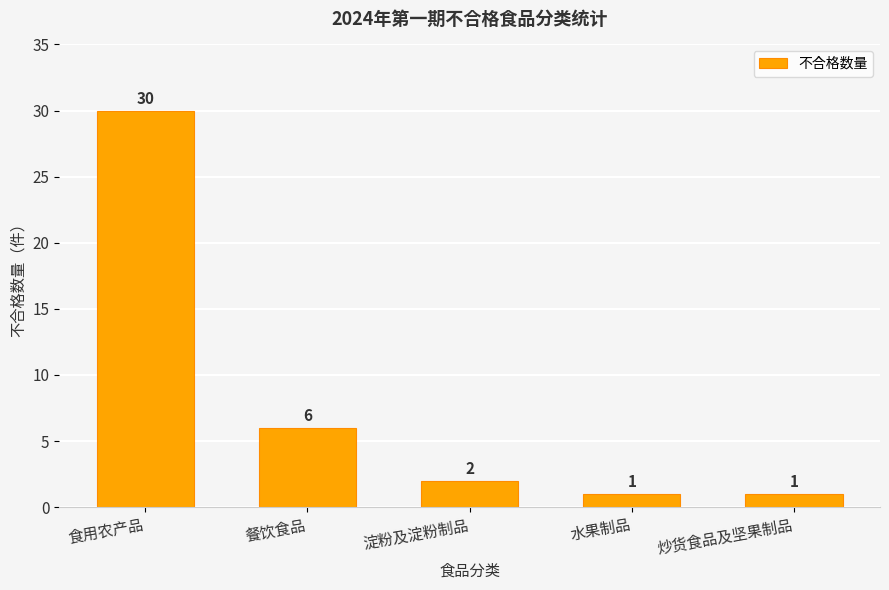

True or false: the data shows 6 at 餐饮食品.

True